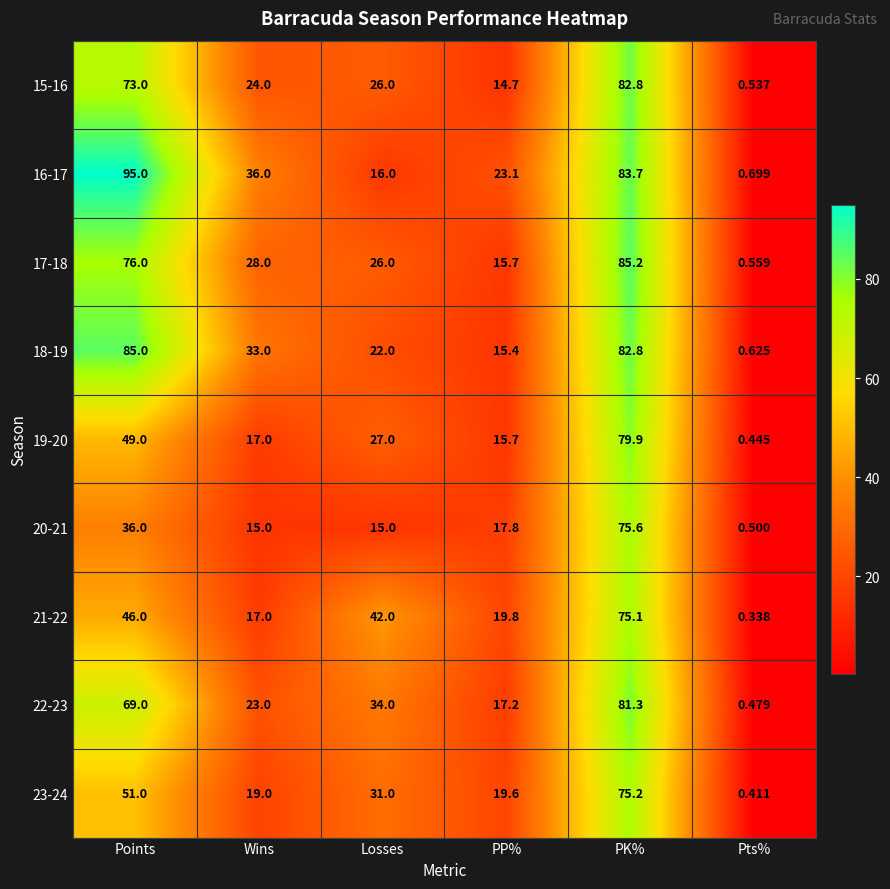

At how many categories does at least one series exceed 56?

2